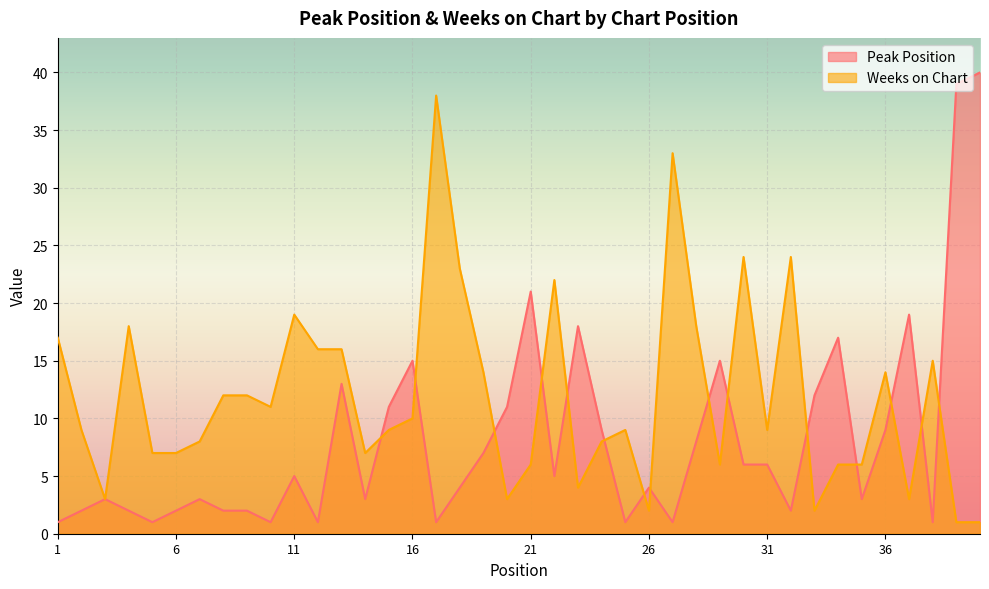

Which series changed the most between 10 and 31?

Peak Position